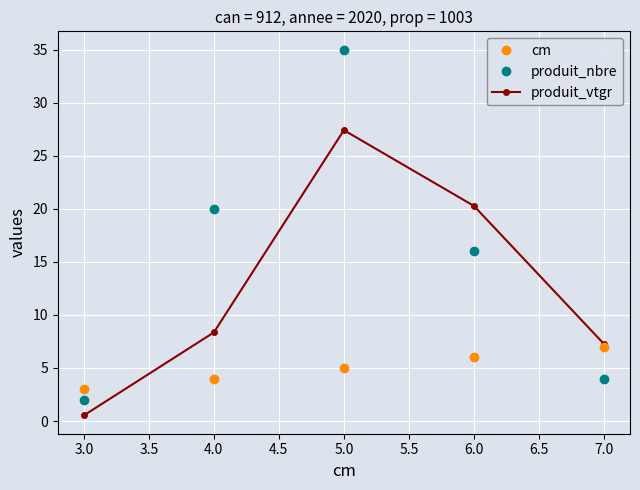

After their last crossing, which series has the higher values: produit_nbre or cm?

cm